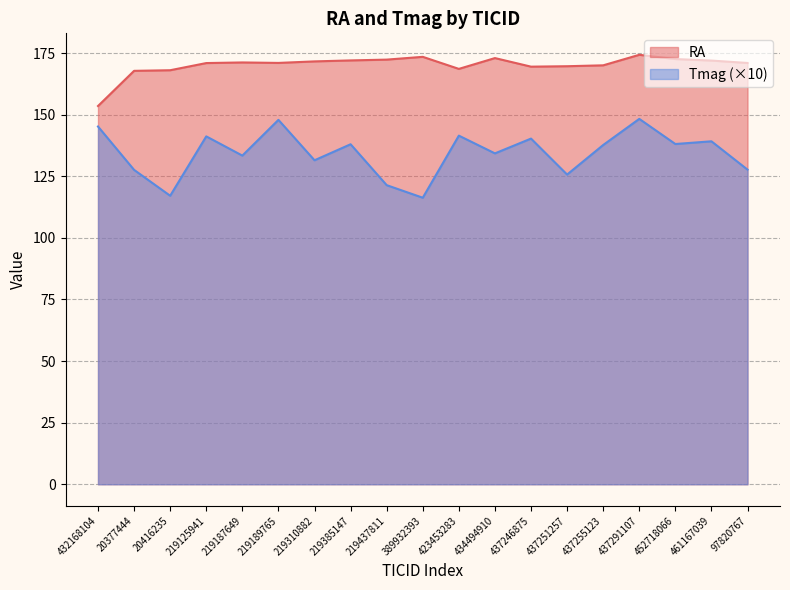

How many data points does each series have?

19